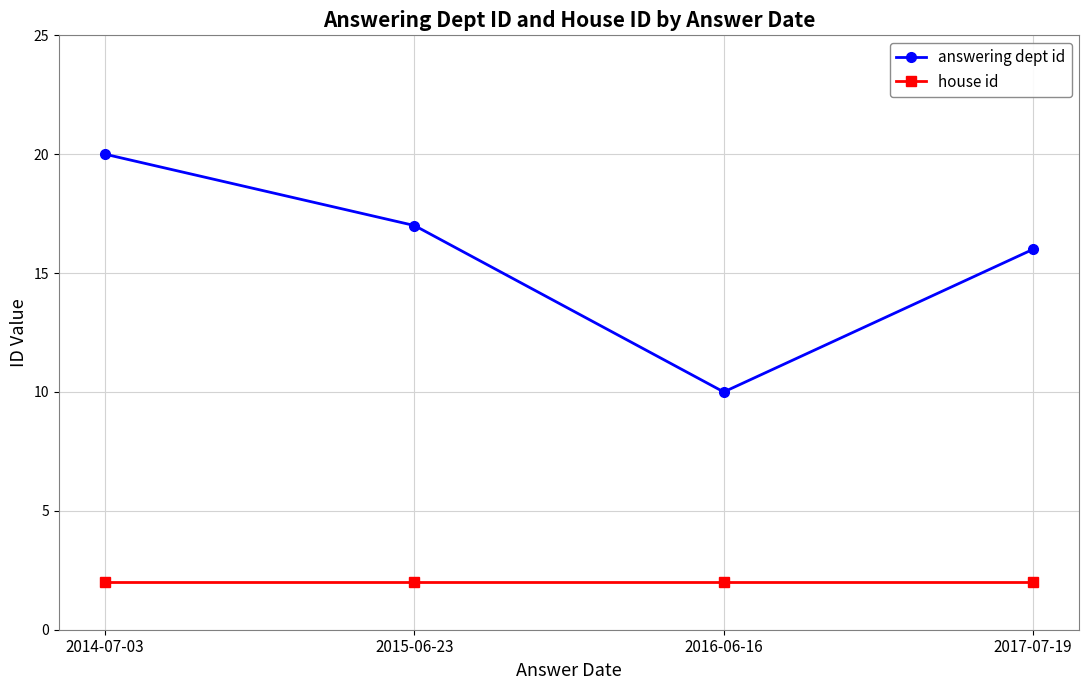

What is the label of the 2nd point from the left?

2015-06-23